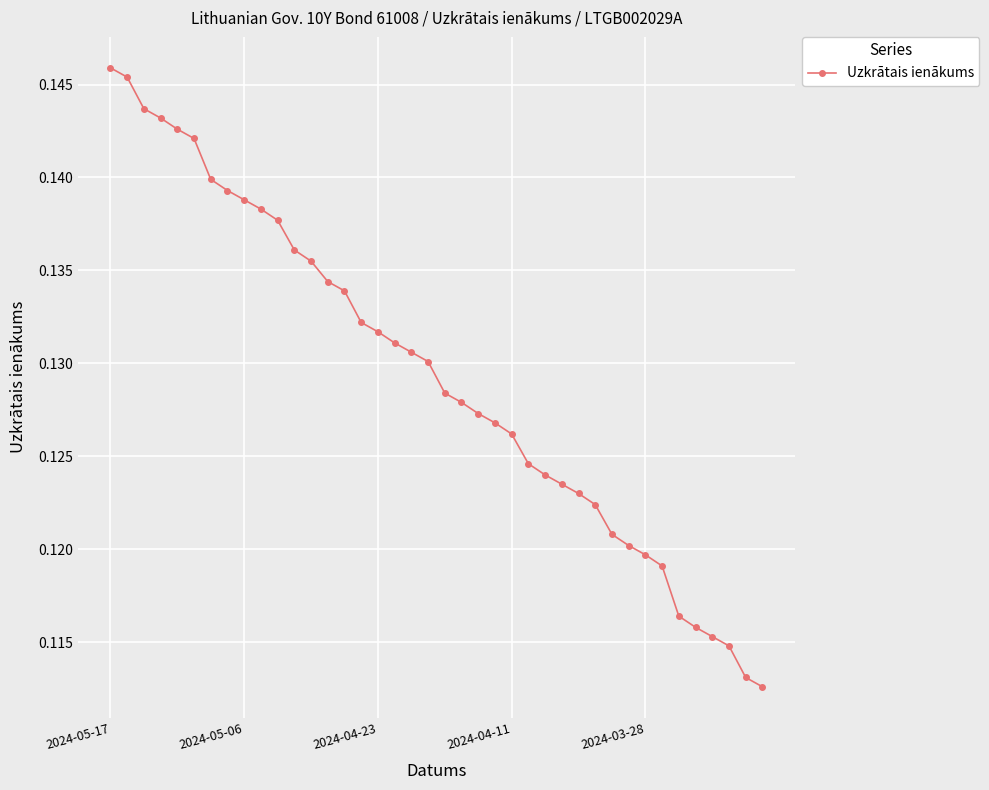

How many values are between 0 and 1?

40